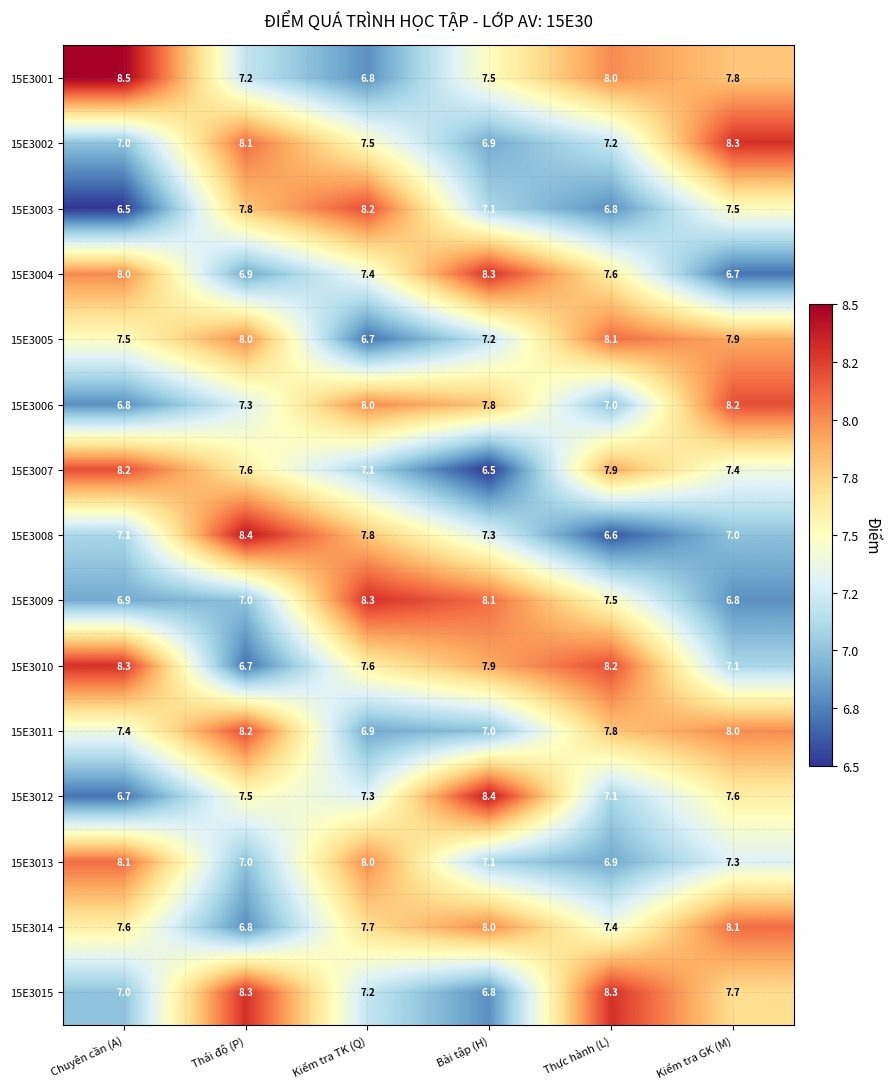

At Kiểm tra GK (M), list the series in order from largest to smallest.

15E3002, 15E3006, 15E3014, 15E3011, 15E3005, 15E3001, 15E3015, 15E3012, 15E3003, 15E3007, 15E3013, 15E3010, 15E3008, 15E3009, 15E3004